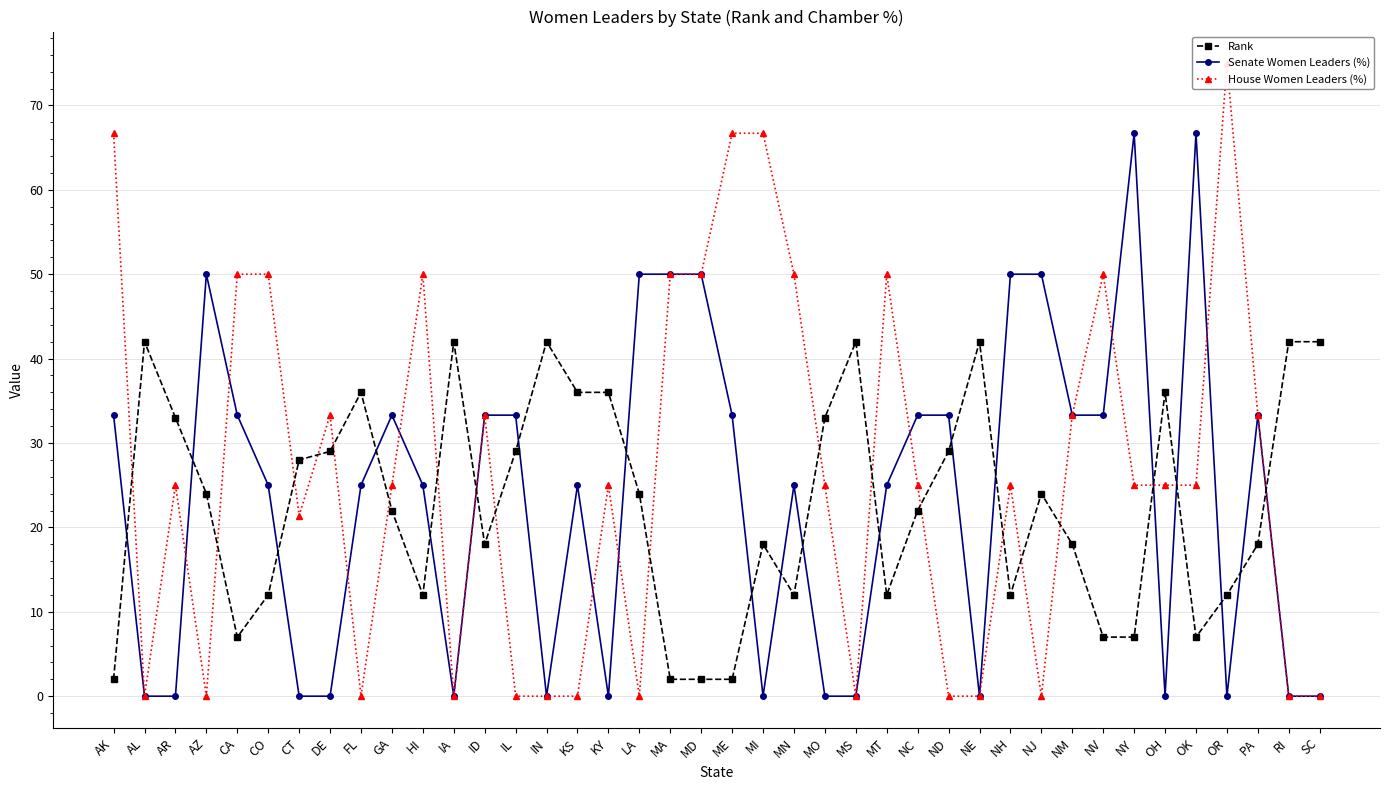

Reading left to right, transcribe all the data shown in this chart.

Rank: AK=2.0	AL=42.0	AR=33.0	AZ=24.0	CA=7.0	CO=12.0	CT=28.0	DE=29.0	FL=36.0	GA=22.0	HI=12.0	IA=42.0	ID=18.0	IL=29.0	IN=42.0	KS=36.0	KY=36.0	LA=24.0	MA=2.0	MD=2.0	ME=2.0	MI=18.0	MN=12.0	MO=33.0	MS=42.0	MT=12.0	NC=22.0	ND=29.0	NE=42.0	NH=12.0	NJ=24.0	NM=18.0	NV=7.0	NY=7.0	OH=36.0	OK=7.0	OR=12.0	PA=18.0	RI=42.0	SC=42.0
Senate Women Leaders (%): AK=33.3	AL=0.0	AR=0.0	AZ=50.0	CA=33.3	CO=25.0	CT=0.0	DE=0.0	FL=25.0	GA=33.3	HI=25.0	IA=0.0	ID=33.3	IL=33.3	IN=0.0	KS=25.0	KY=0.0	LA=50.0	MA=50.0	MD=50.0	ME=33.3	MI=0.0	MN=25.0	MO=0.0	MS=0.0	MT=25.0	NC=33.3	ND=33.3	NE=0.0	NH=50.0	NJ=50.0	NM=33.3	NV=33.3	NY=66.7	OH=0.0	OK=66.7	OR=0.0	PA=33.3	RI=0.0	SC=0.0
House Women Leaders (%): AK=66.7	AL=0.0	AR=25.0	AZ=0.0	CA=50.0	CO=50.0	CT=21.4	DE=33.3	FL=0.0	GA=25.0	HI=50.0	IA=0.0	ID=33.3	IL=0.0	IN=0.0	KS=0.0	KY=25.0	LA=0.0	MA=50.0	MD=50.0	ME=66.7	MI=66.7	MN=50.0	MO=25.0	MS=0.0	MT=50.0	NC=25.0	ND=0.0	NE=0.0	NH=25.0	NJ=0.0	NM=33.3	NV=50.0	NY=25.0	OH=25.0	OK=25.0	OR=75.0	PA=33.3	RI=0.0	SC=0.0